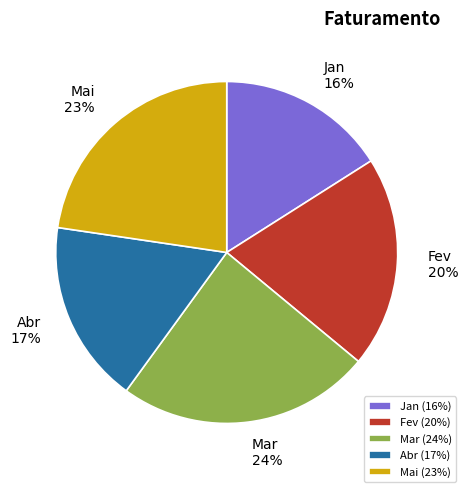

To the nearest percent, what is the average slice percentage?

20%